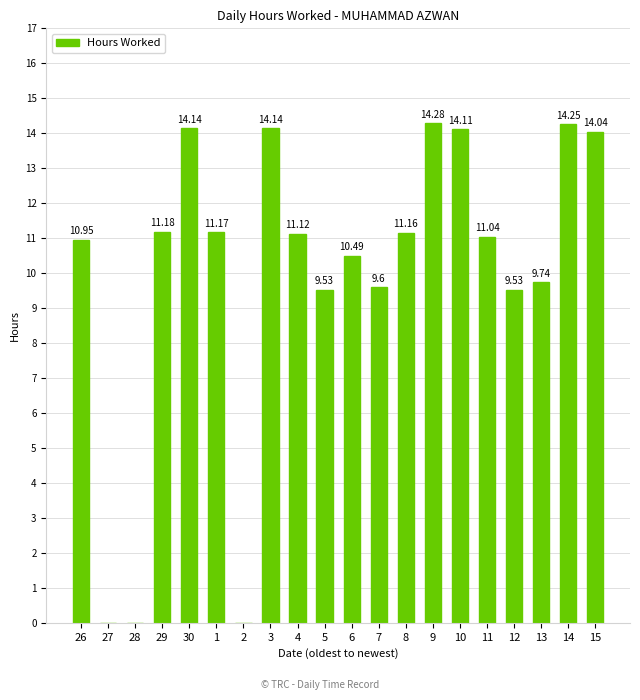

Approximately how many times larger is the value at 9 compared to 8?

1.3